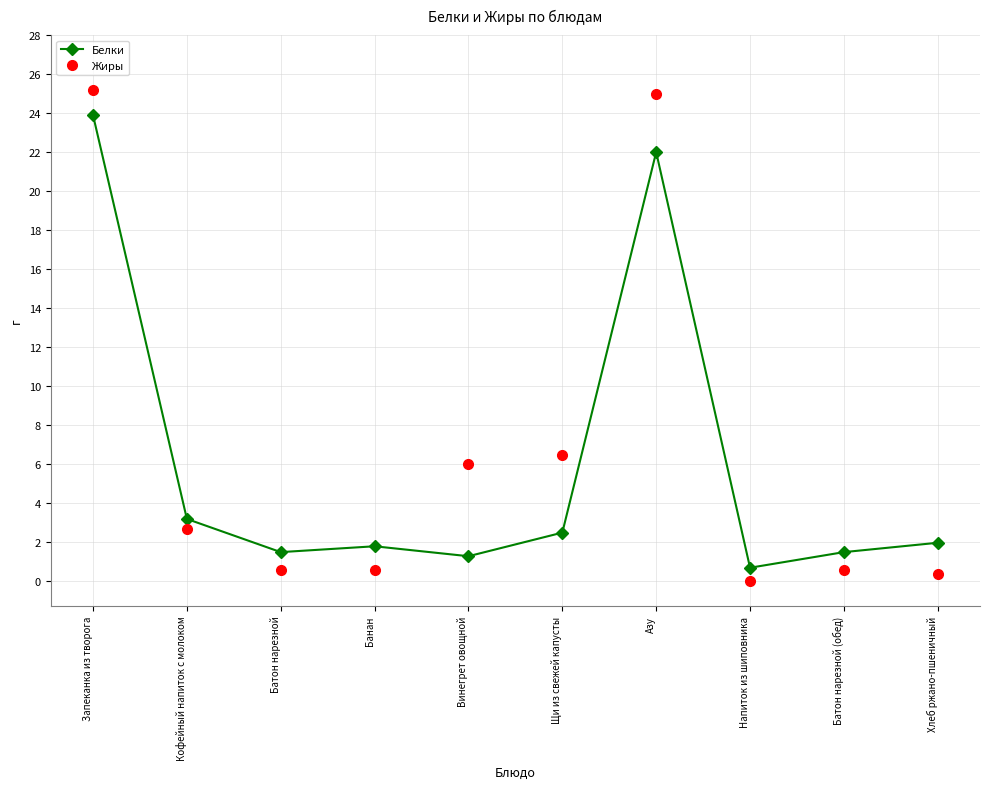

After their last crossing, which series has the higher values: Жиры or Белки?

Белки